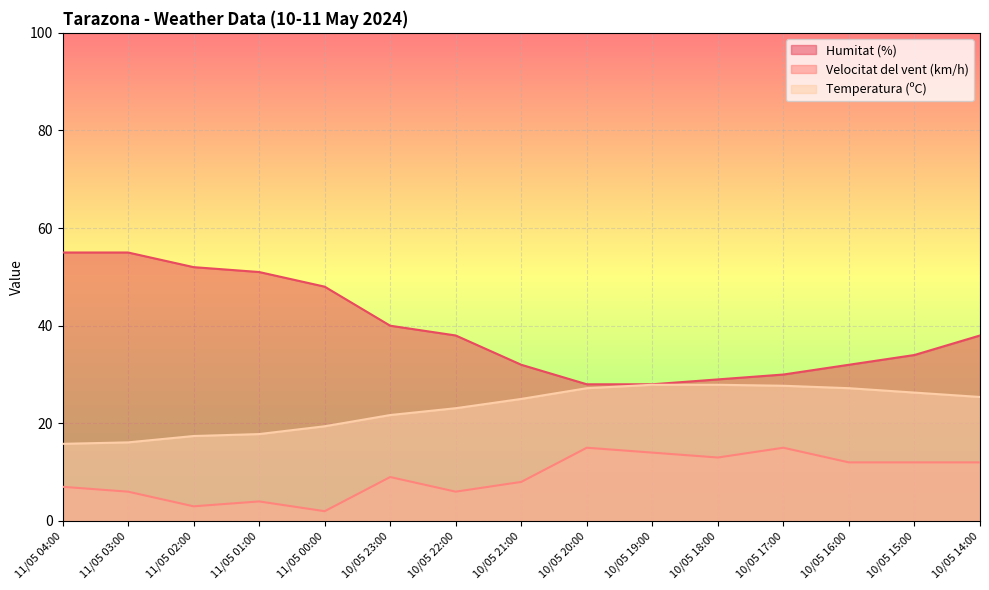

True or false: Velocitat del vent (km/h) has a value of 2.2 at 11/05 03:00.

False